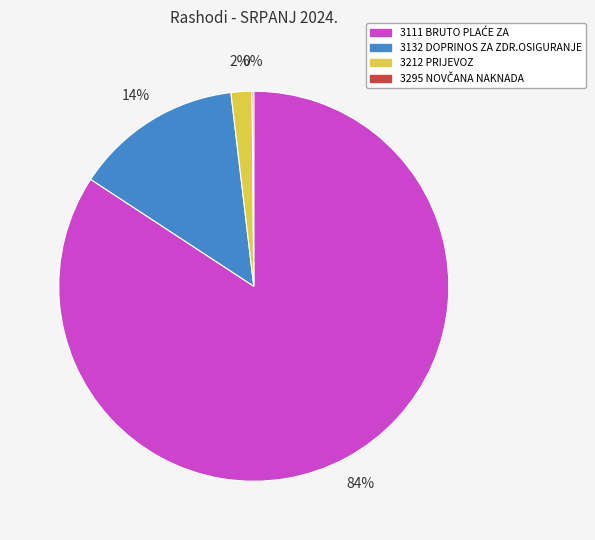

The 3132 DOPRINOS ZA ZDR.OSIGURANJE slice represents 14% of the pie. True or false?

True